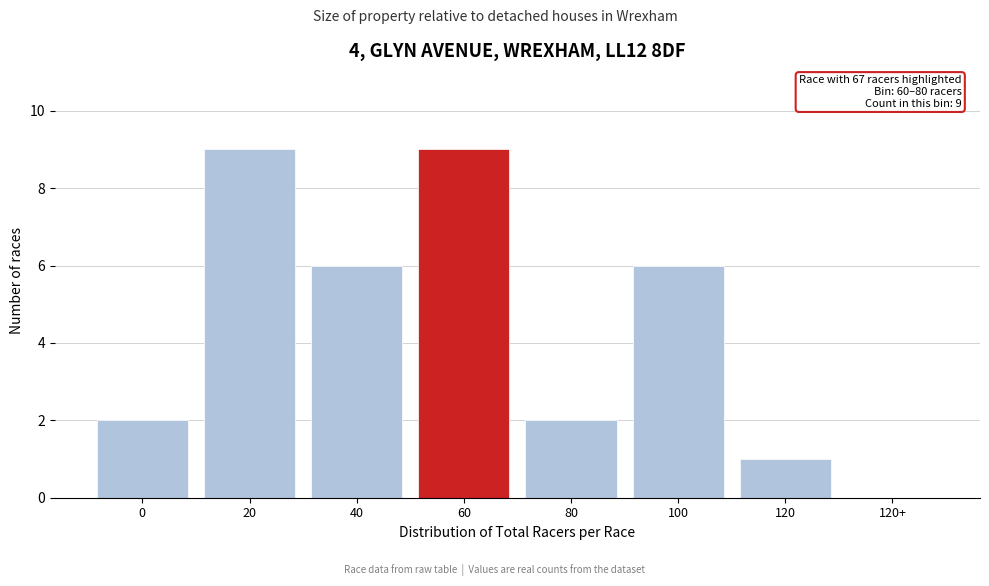

Reading right to left, list all the values displayed in this chart.

120+=0	120=1	100=6	80=2	60=9	40=6	20=9	0=2